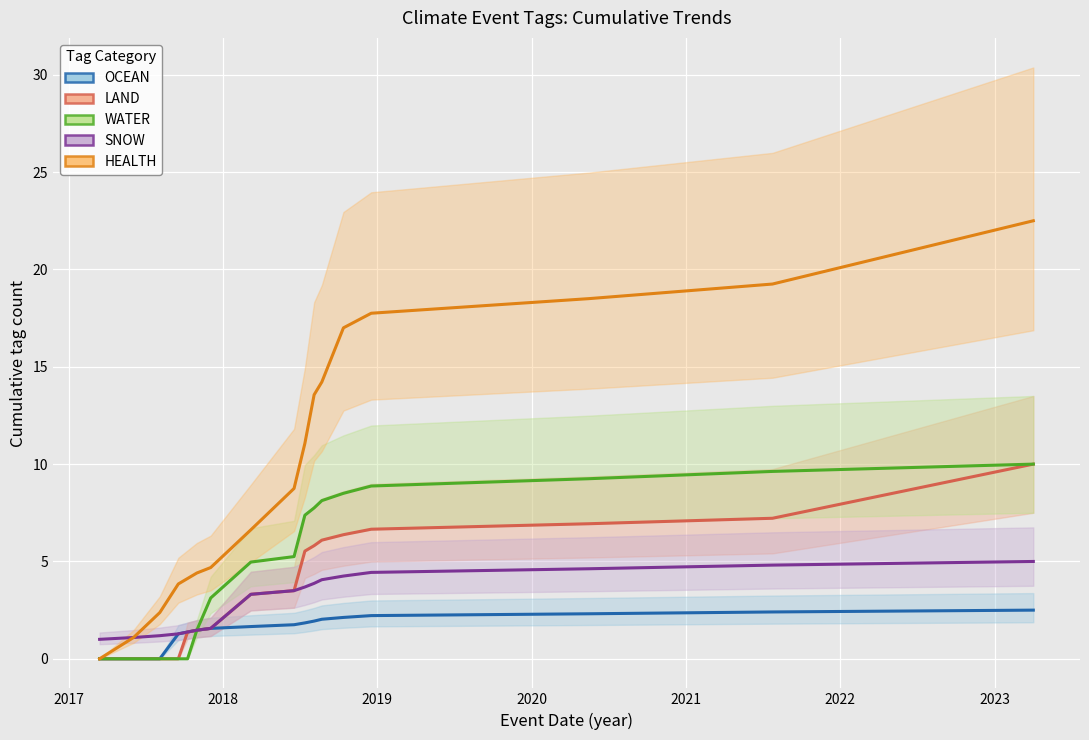

What is the maximum value for OCEAN?

2.5